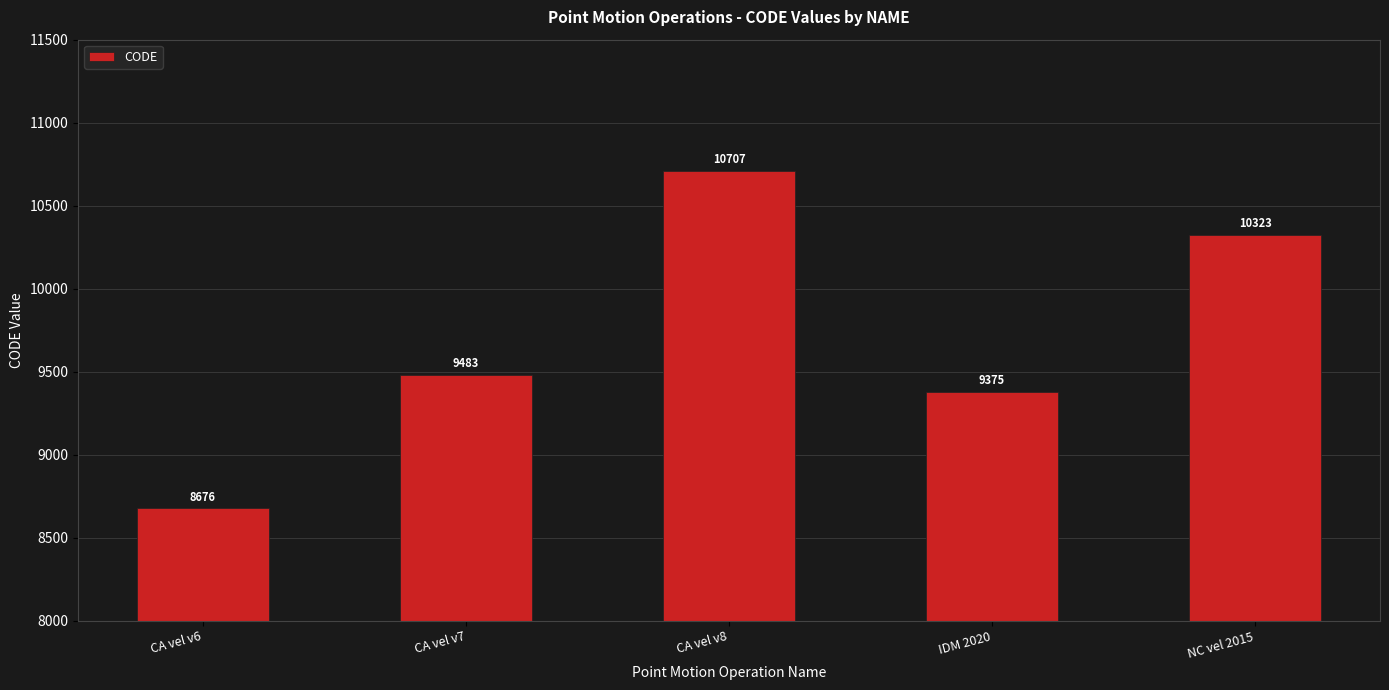

Which has a higher value, CA vel v8 or NC vel 2015?

CA vel v8